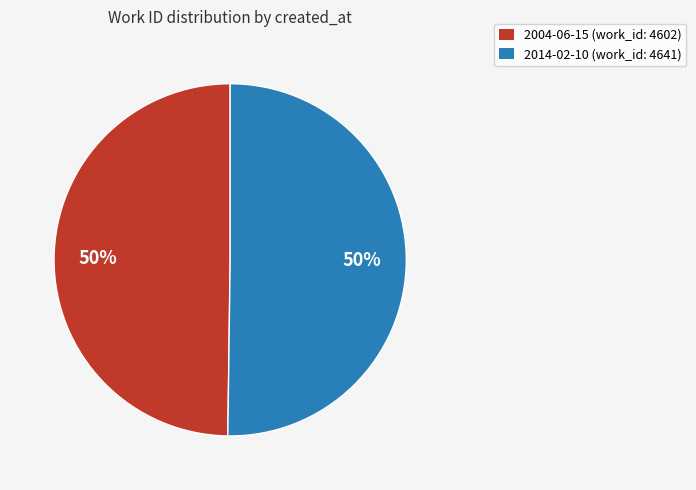

Is it true that 2014-02-10 is 50% of the pie?

True